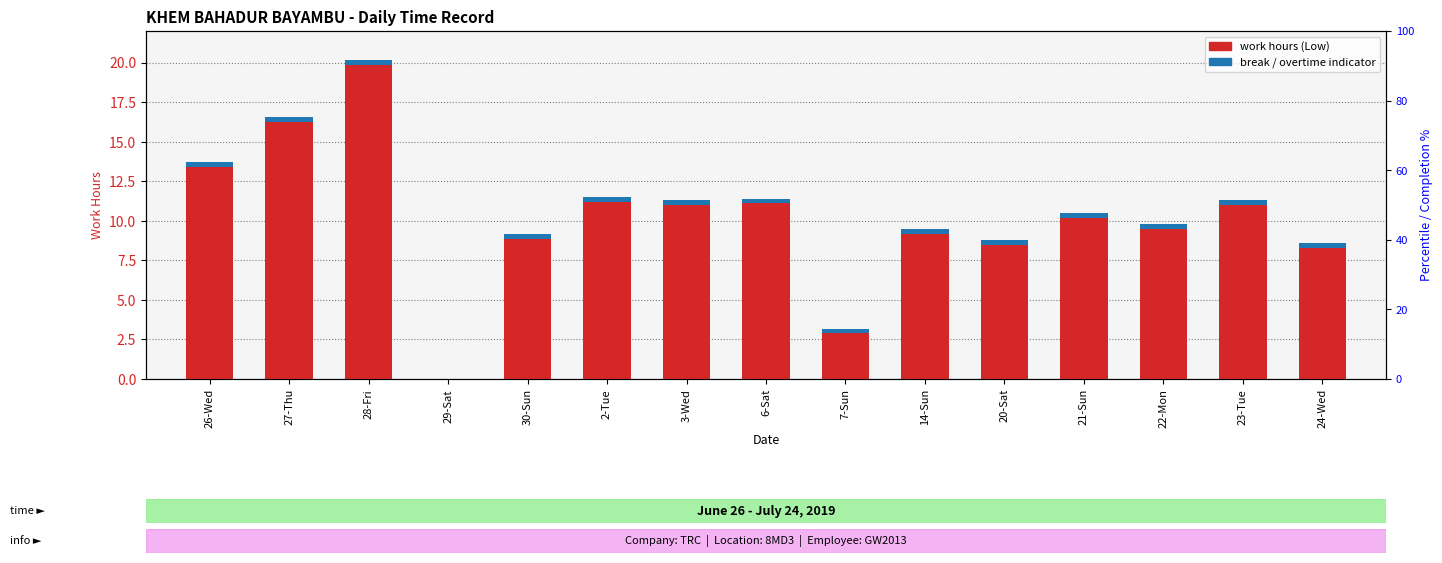

True or false: work hours (Low) has a value of 9.5 at 22-Mon.

True